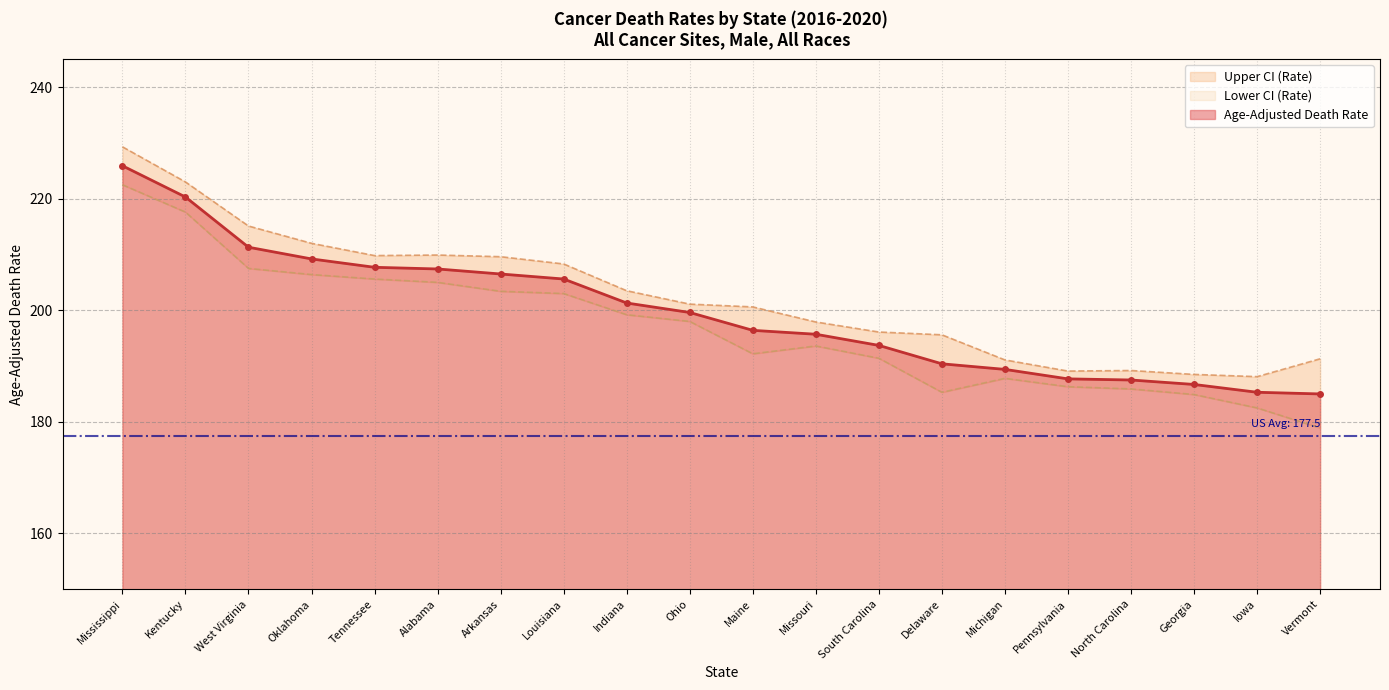

What is the average value of the Lower CI (Rate) series?

196.8